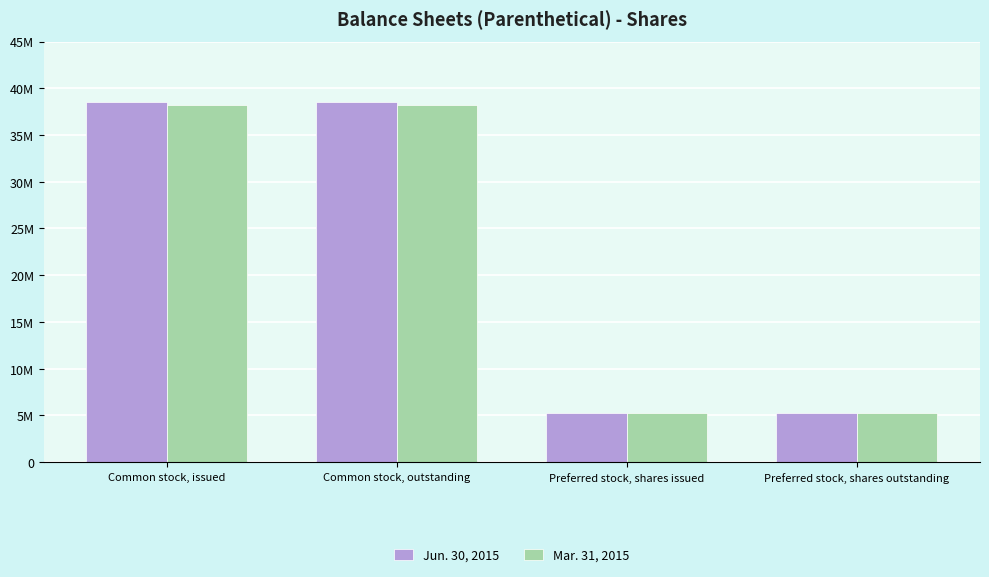

Rank the series at Common stock, outstanding from lowest to highest value.

Mar. 31, 2015, Jun. 30, 2015